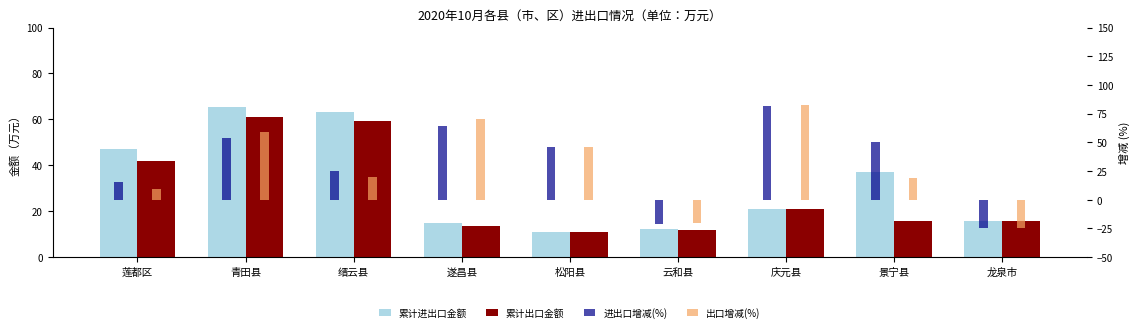

List the labels in order of 进出口增减(%) value, largest first.

庆元县, 遂昌县, 青田县, 景宁县, 松阳县, 缙云县, 莲都区, 云和县, 龙泉市